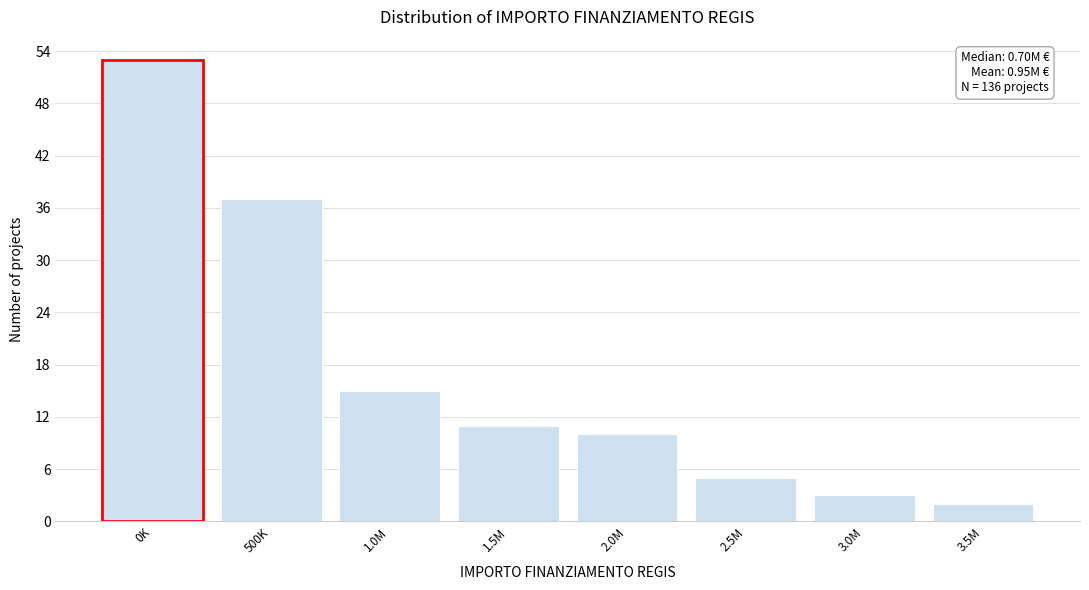

Reading right to left, extract all data points from this chart.

2	3	5	10	11	15	37	53